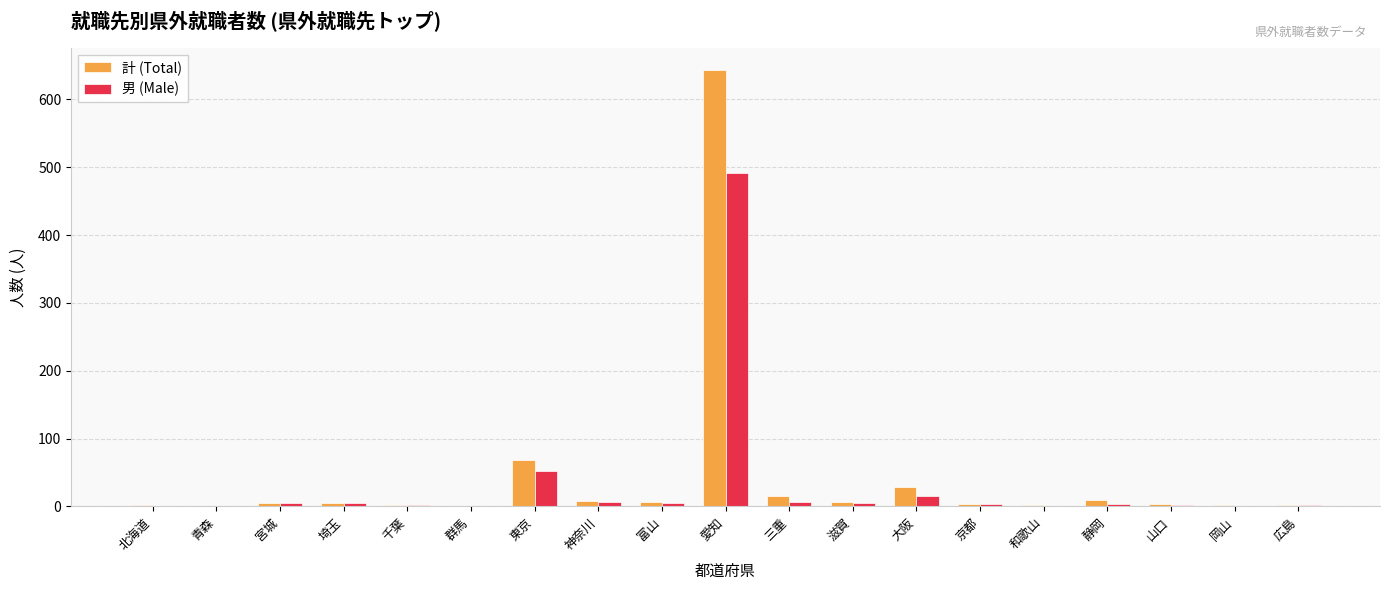

Where is 計 (Total) nearest to the value 322?

東京